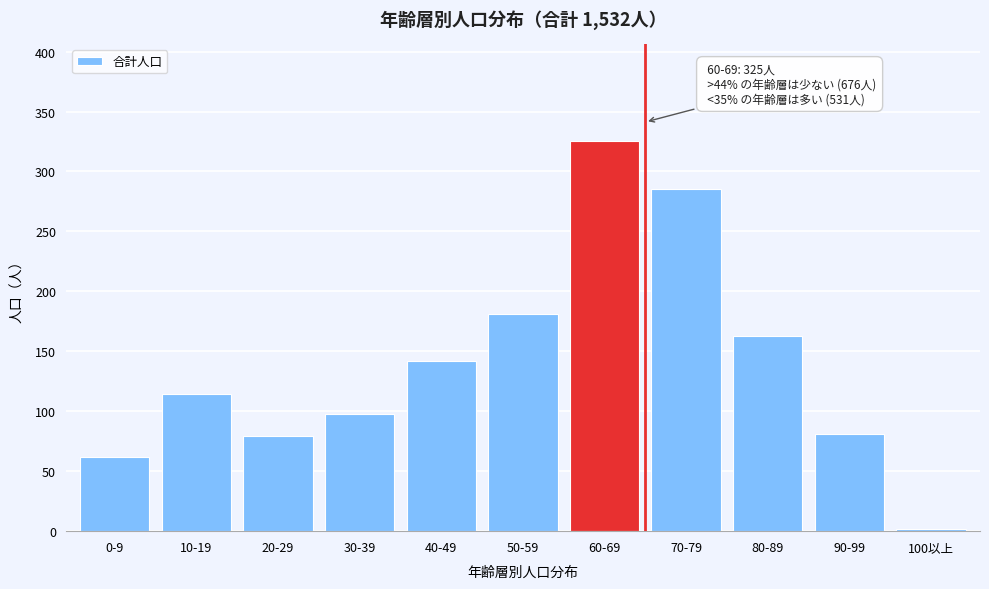

Reading left to right, transcribe all the data shown in this chart.

62	114	79	98	142	181	325	285	163	81	2